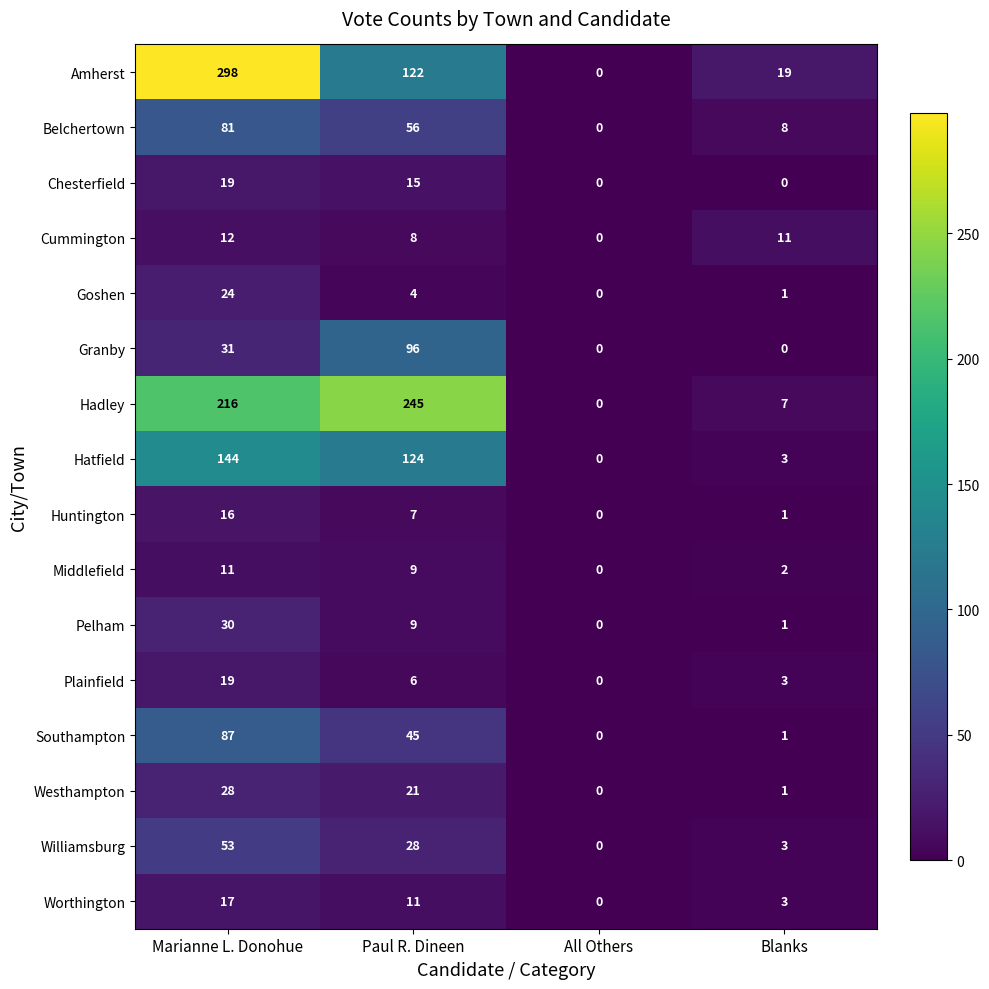

At which category does the chart reach its peak across all series?

Marianne L. Donohue